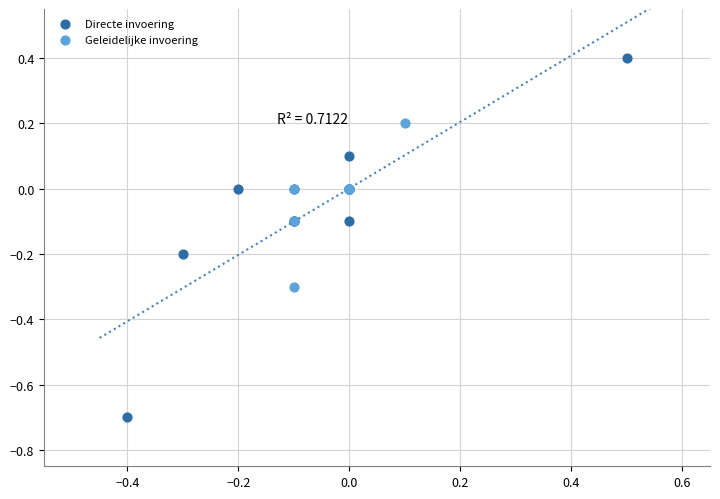

Which series reaches the minimum Y coordinate?

Directe invoering